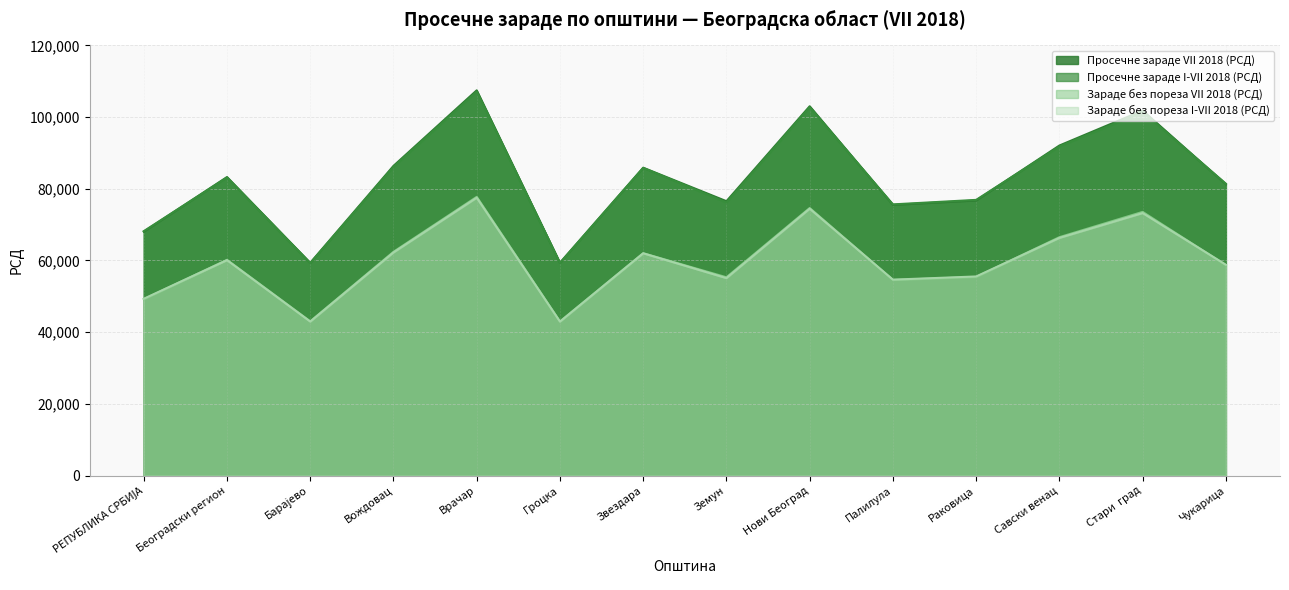

How many data points in Зараде без пореза VII 2018 (РСД) are less than 60176?

7